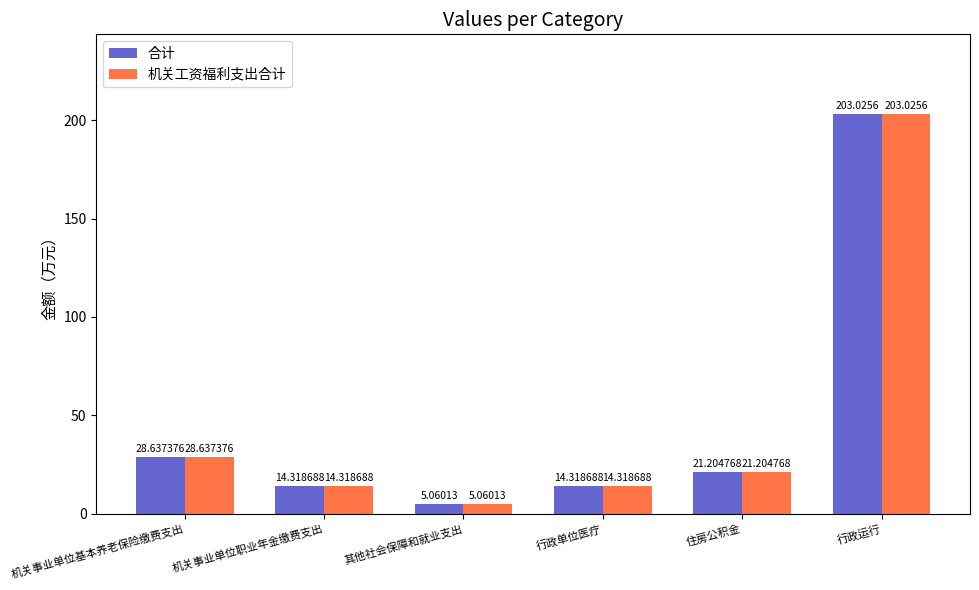

What are all the series names shown in the legend?

合计, 机关工资福利支出合计